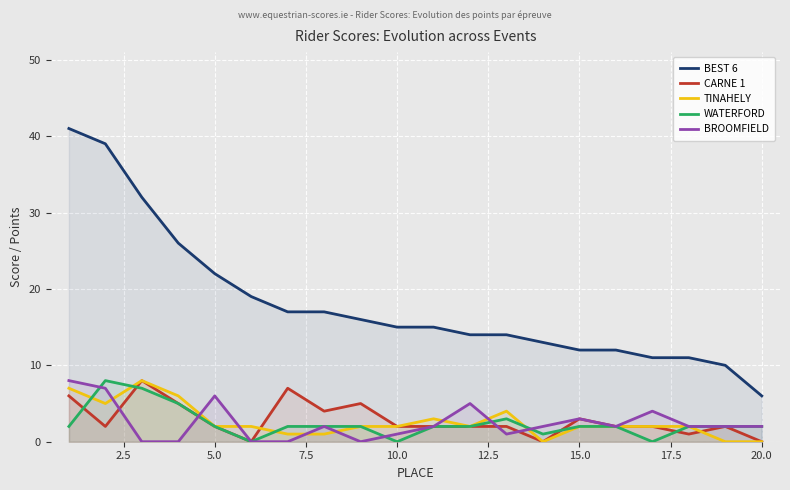

What are all the series names shown in the legend?

BEST 6, CARNE 1, TINAHELY, WATERFORD, BROOMFIELD